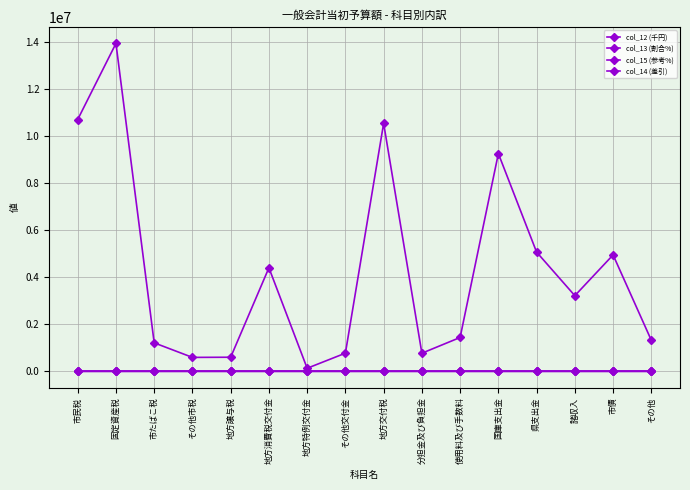

Is this an area chart (filled region under the line)?

No